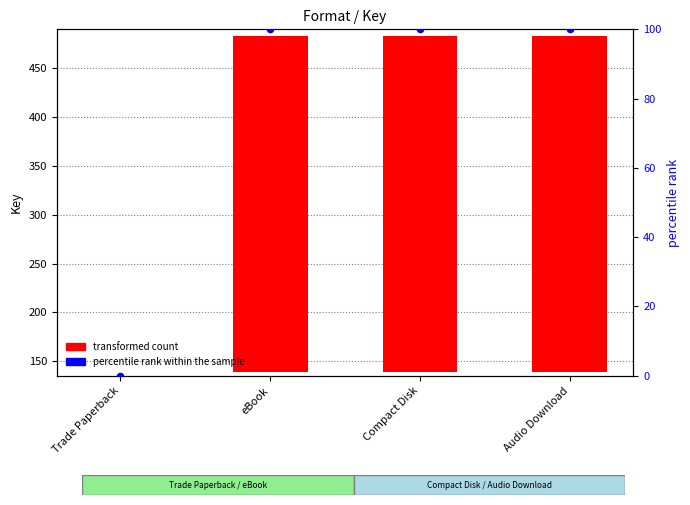

Which series reaches the minimum Y coordinate?

percentile rank within the sample